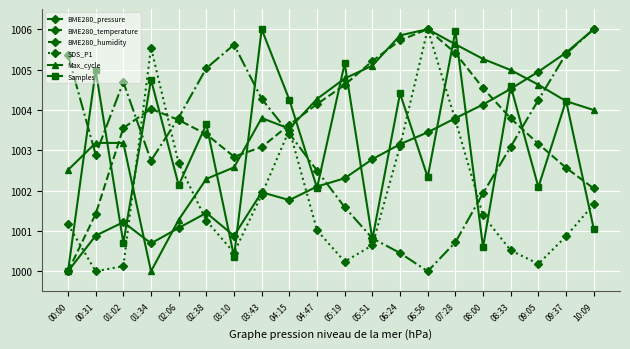

What is the value of the BME280_pressure point at the 7th from the left?

1000.9